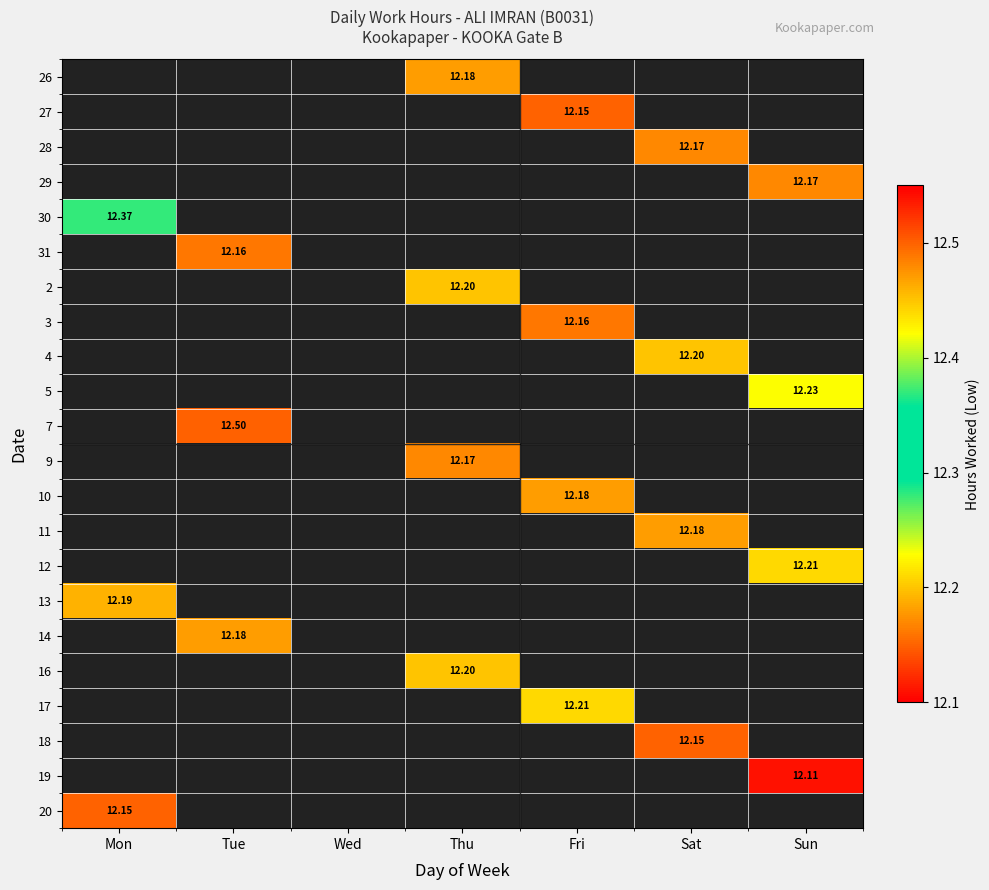

How many data points does each series have?

7